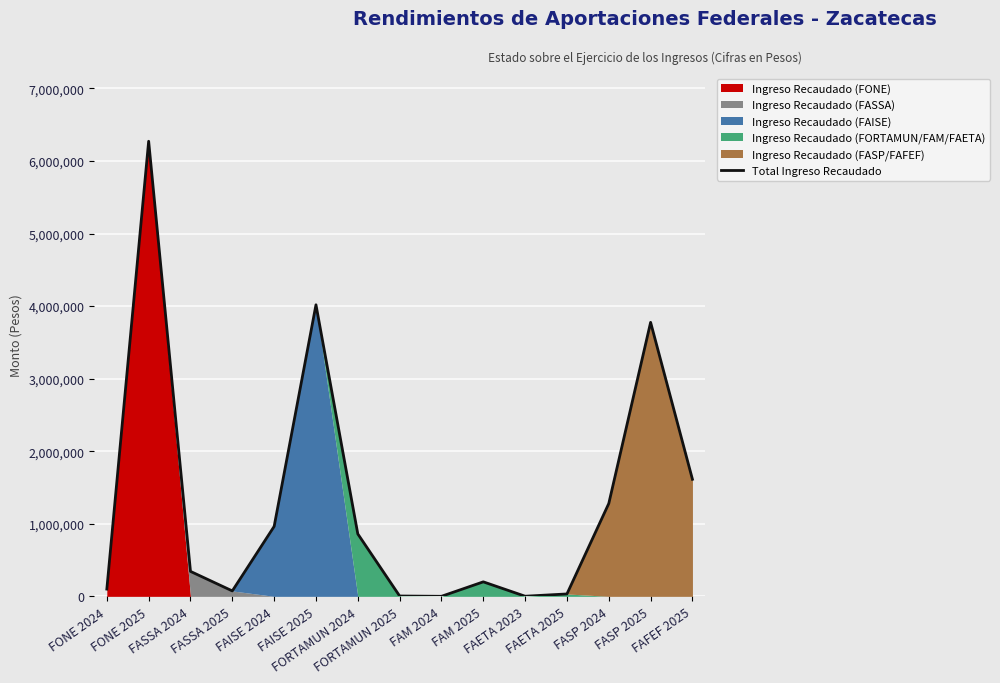

What is the label of the 10th point from the right?

FAISE 2025